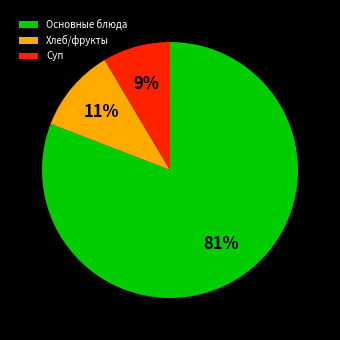

Do Основные блюда and Суп together represent more than half of the pie?

Yes